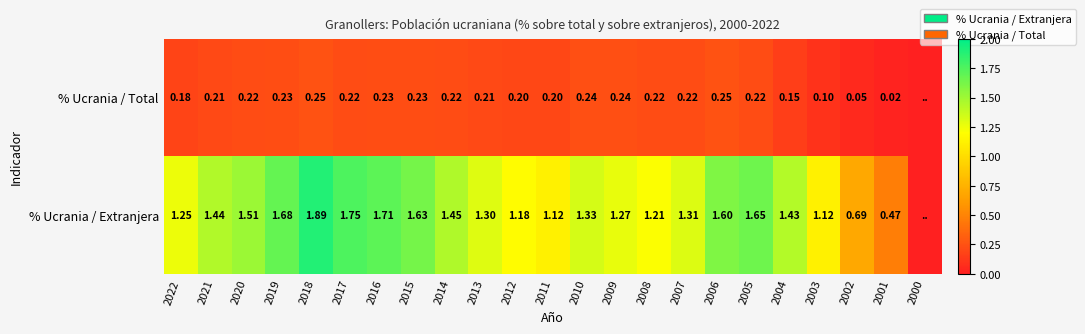

Is the value of % Ucrania / Extranjera at 2004 greater than the value of % Ucrania / Total at 2019?

Yes